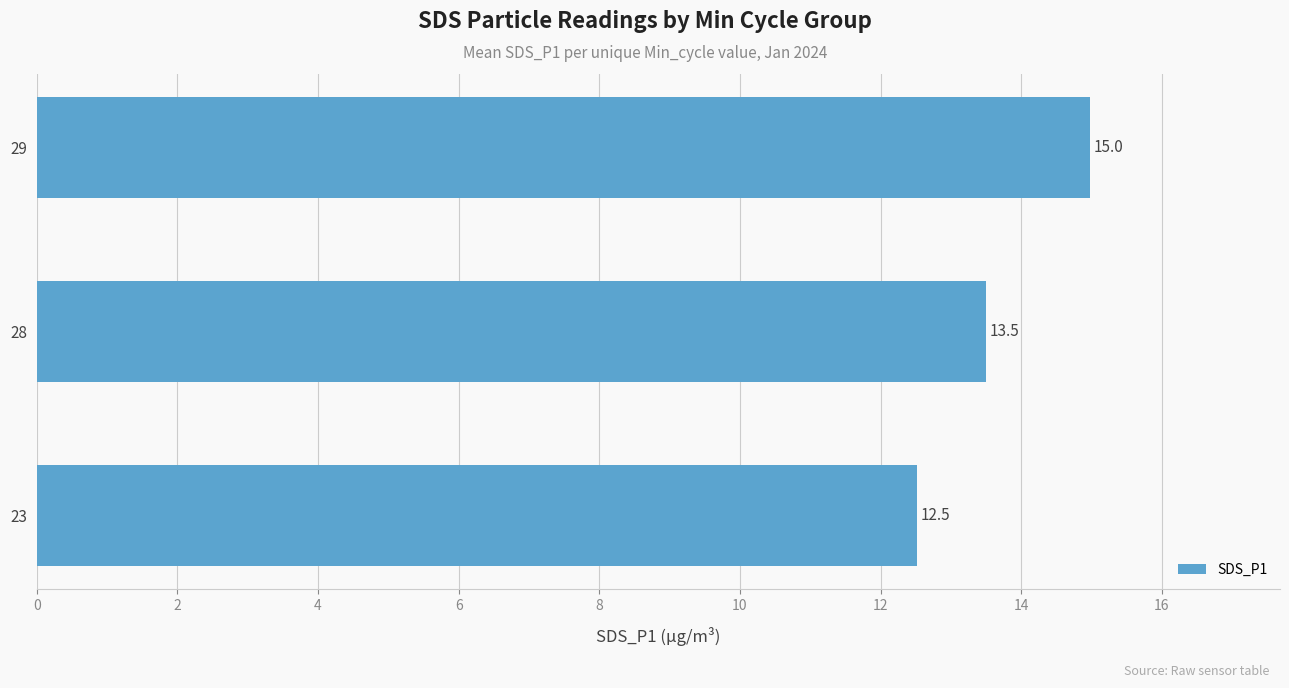

Count the number of values greater than 13.

2